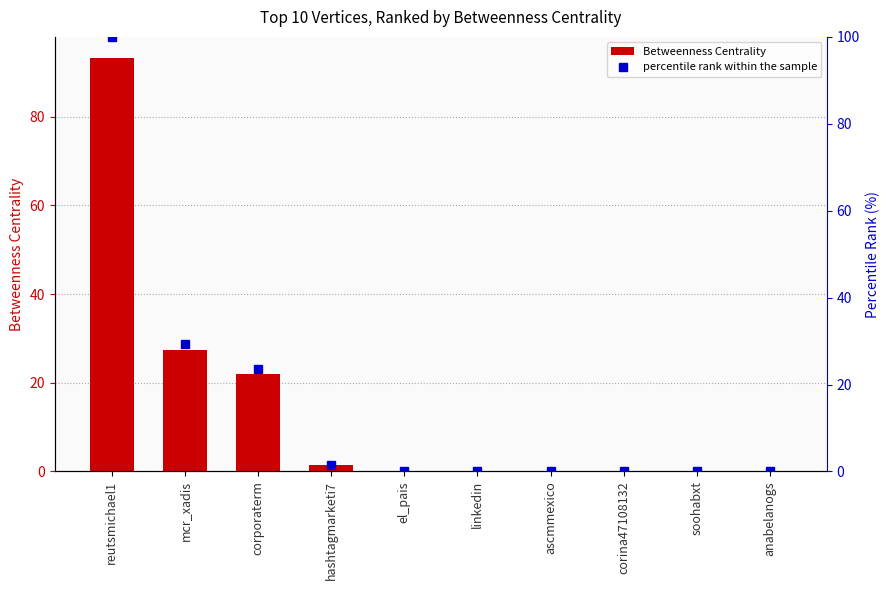

What is the greatest value displayed?

100.0